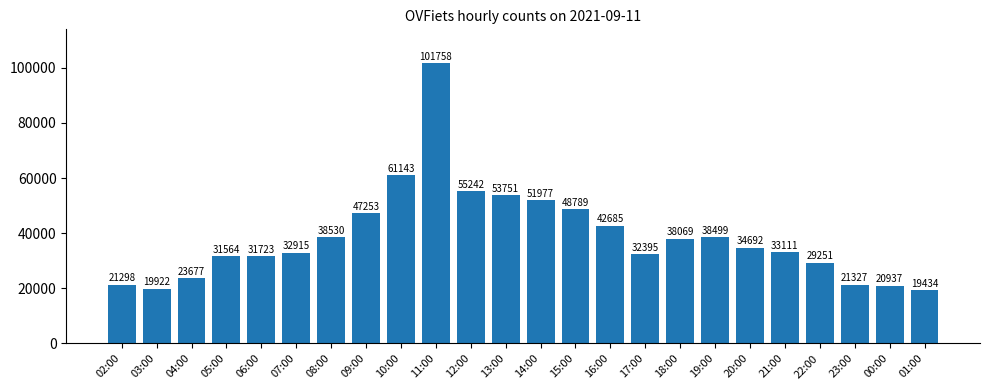

Is it true that the value at 10:00 is 61143?

True